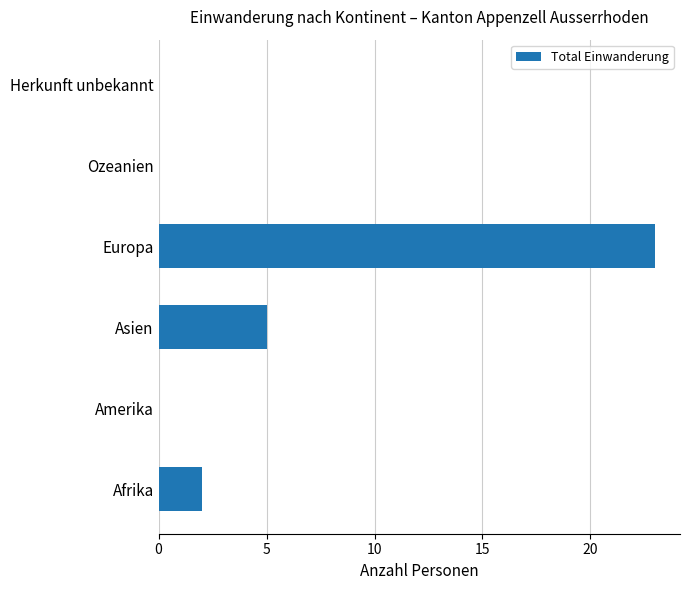

At which label is the value closest to 11?

Asien